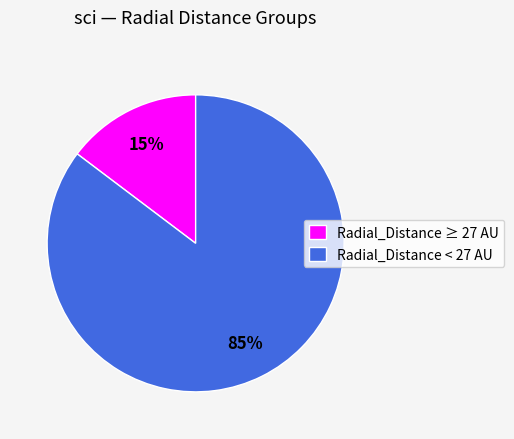

What is the largest slice in the pie chart?

Radial_Distance < 27 AU